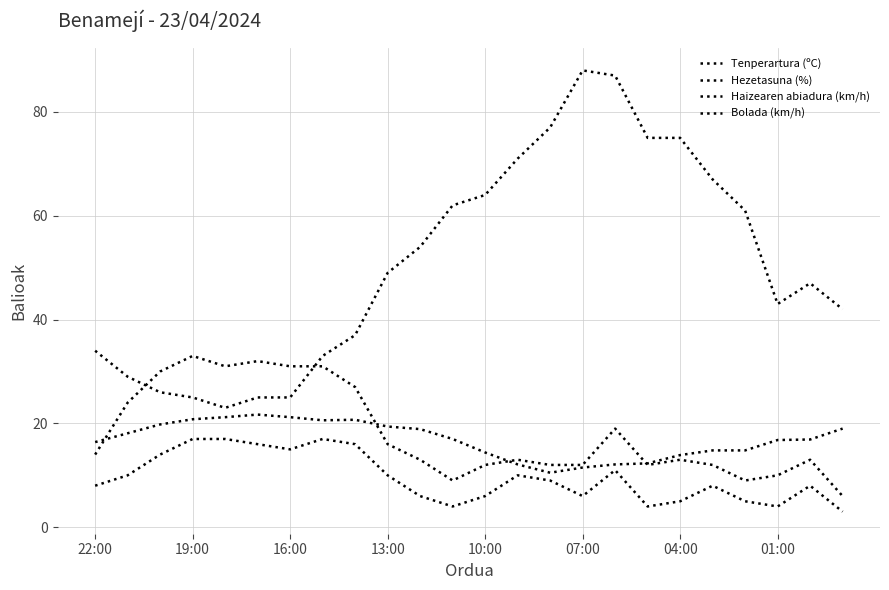

Does the chart have visible grid lines?

Yes